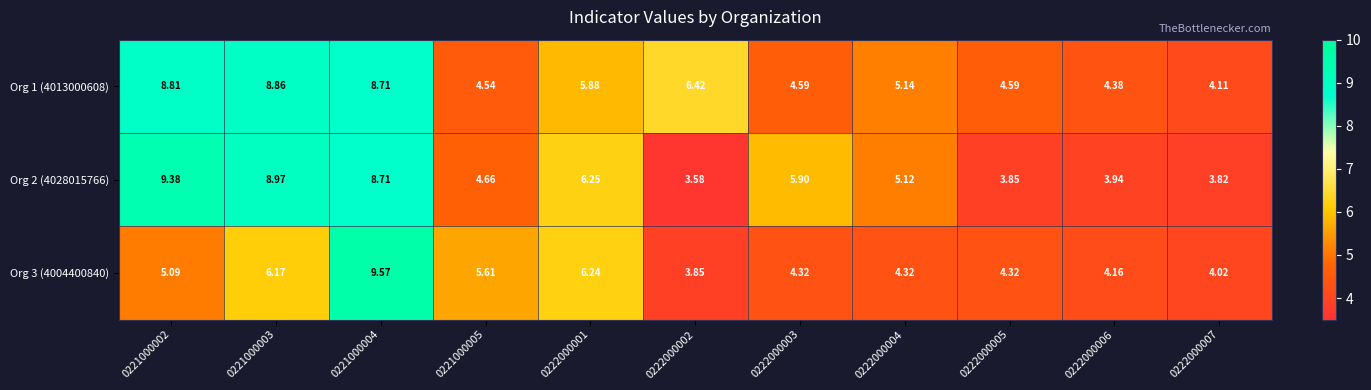

How many distinct data groups are displayed?

3